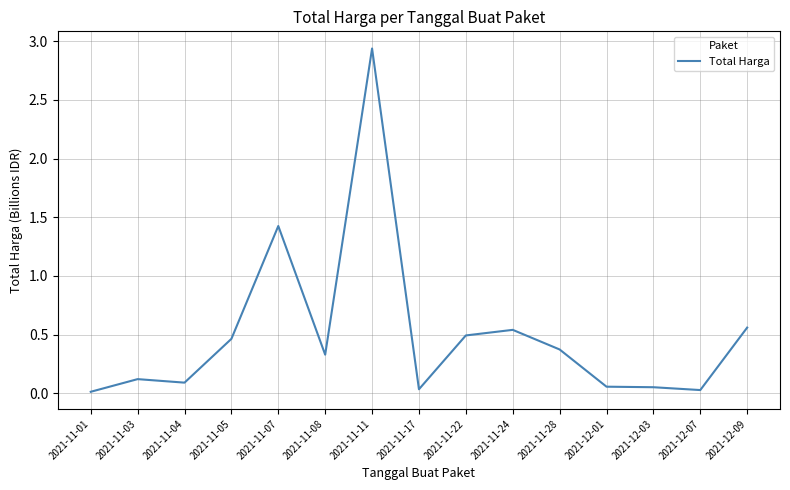

Between 2021-11-04 and 2021-11-05, which is larger?

2021-11-05